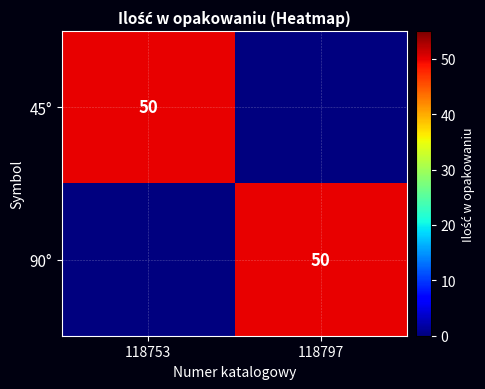

True or false: 90° has a value of 31 at 118797.

False